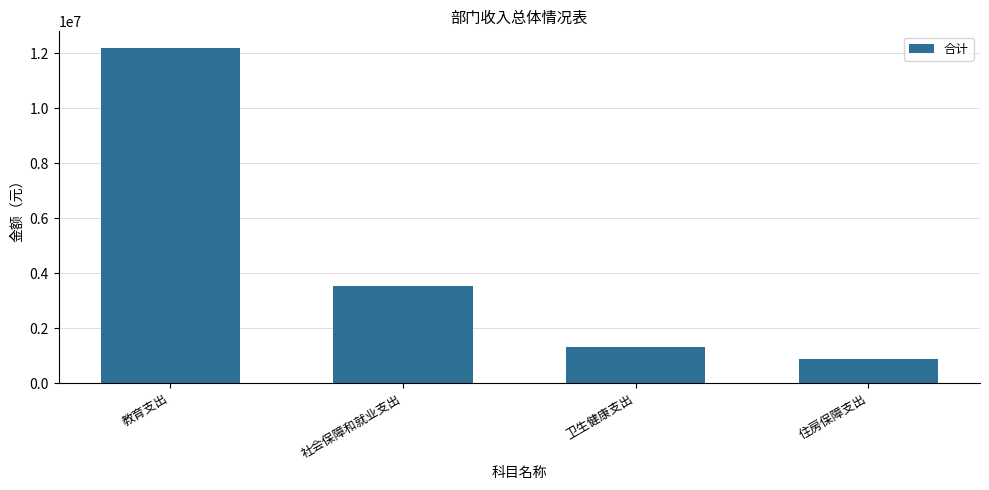

What is the difference between the values at 社会保障和就业支出 and 住房保障支出?

2648239.4